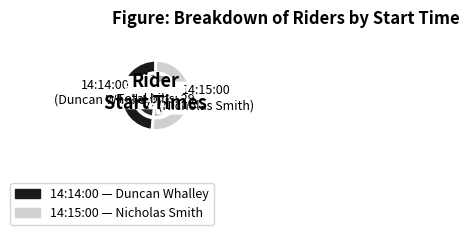

To the nearest percent, what is the average slice percentage?

50%